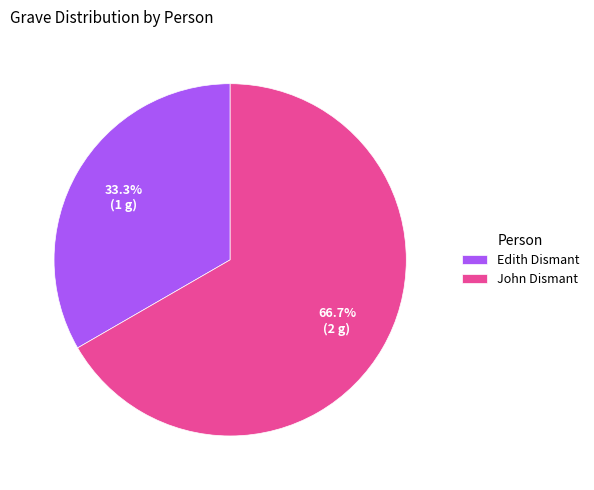

What percentage is NOT represented by John Dismant?

33.3%